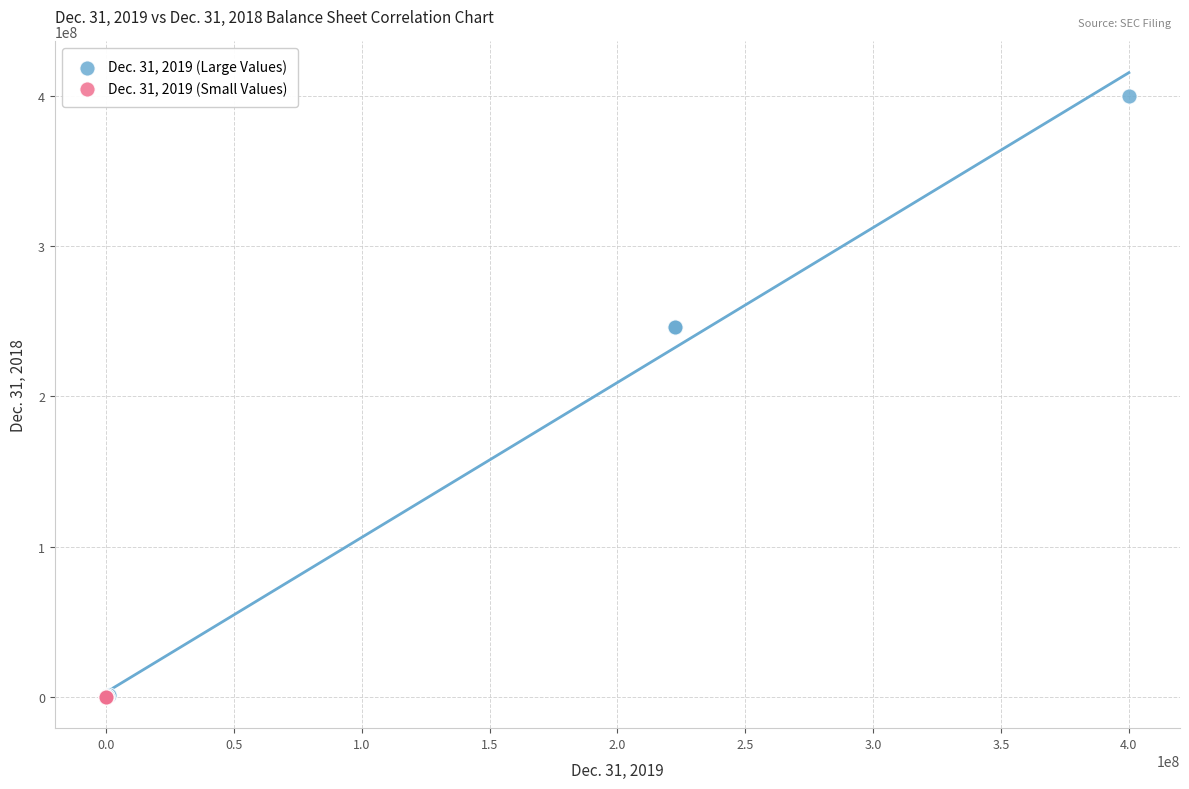

What are all the series names shown in the legend?

Dec. 31, 2019 (Large Values), Dec. 31, 2019 (Small Values)